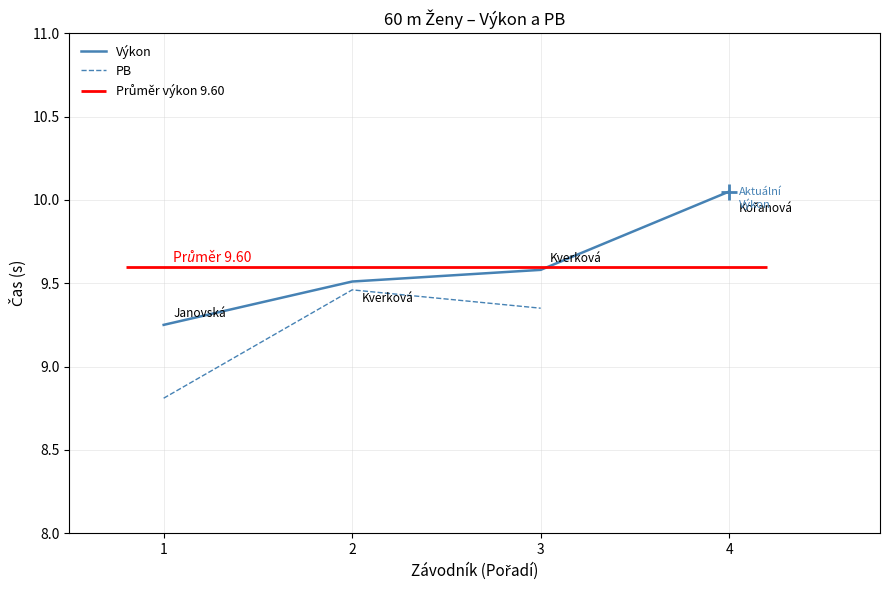

True or false: the data has more than 2 interior local peaks.

False